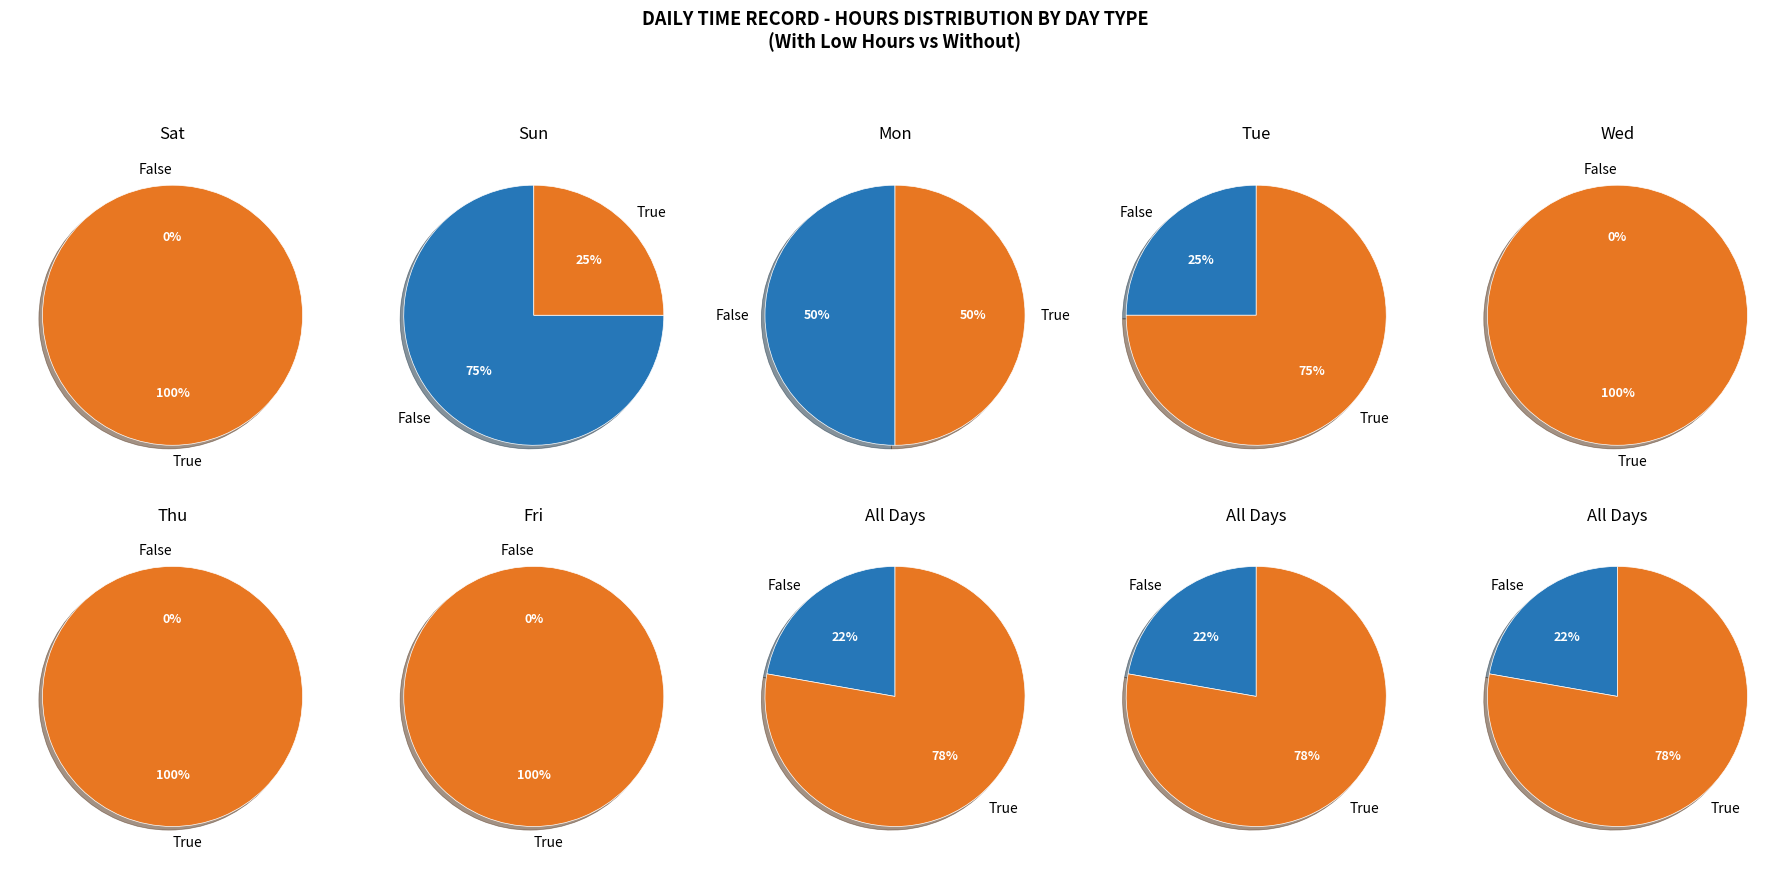

Combined, do 20 and 9 account for over 50%?

No